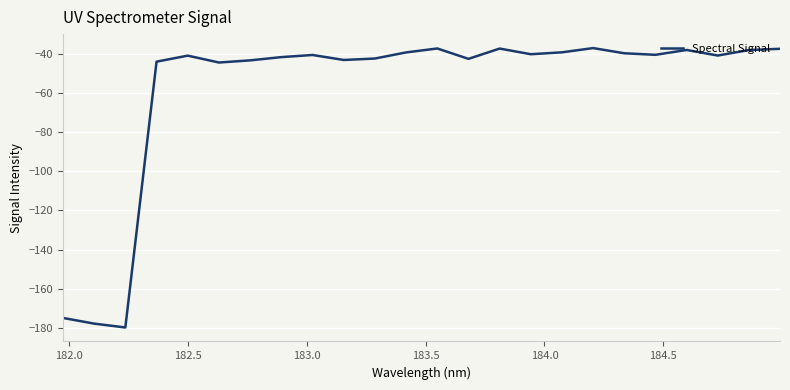

Count the number of categories in the chart.

24